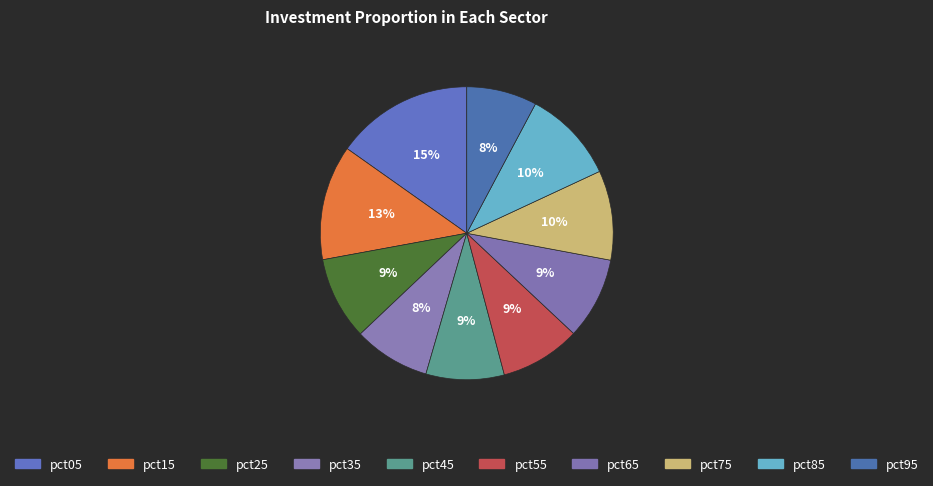

What percentage is the pct35 slice, to the nearest percent?

8%